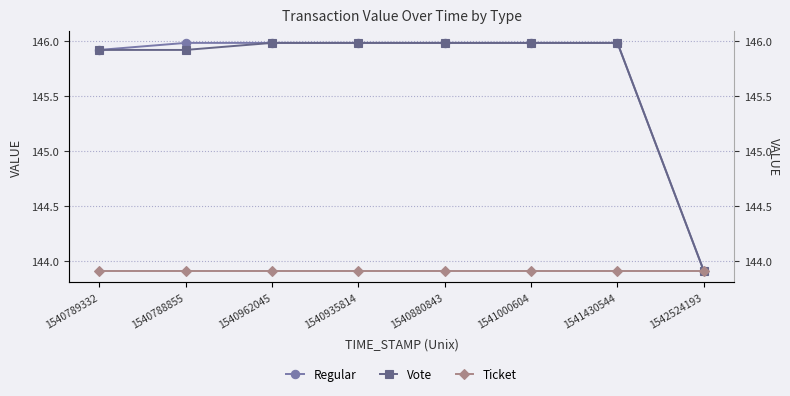

How many lines are shown in the chart?

3